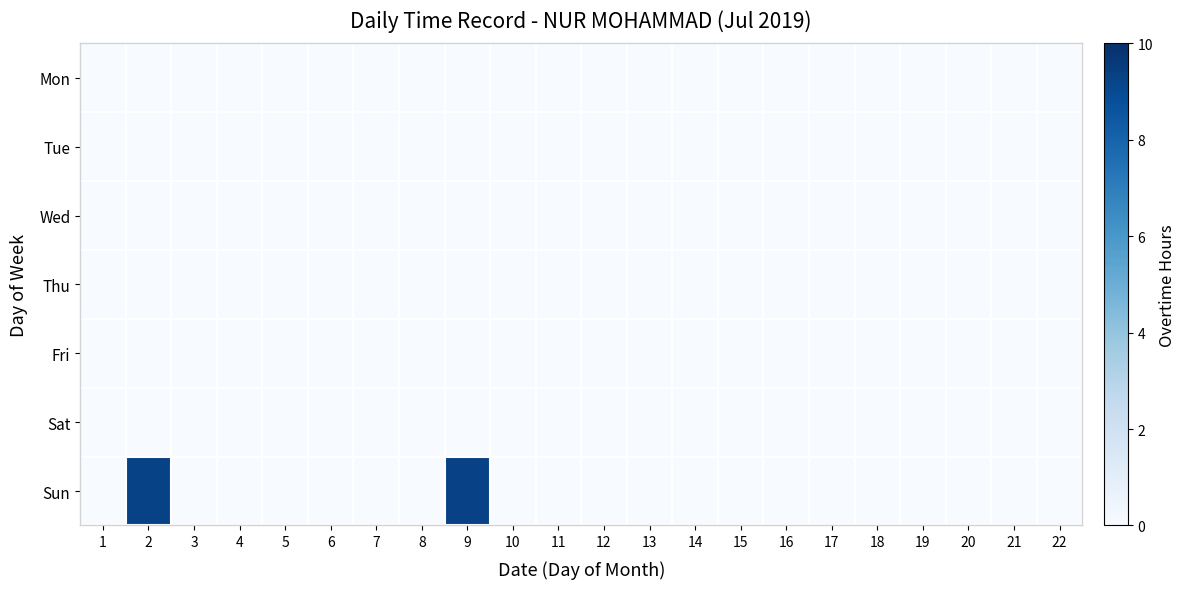

At which category is the sum across all series the highest?

9